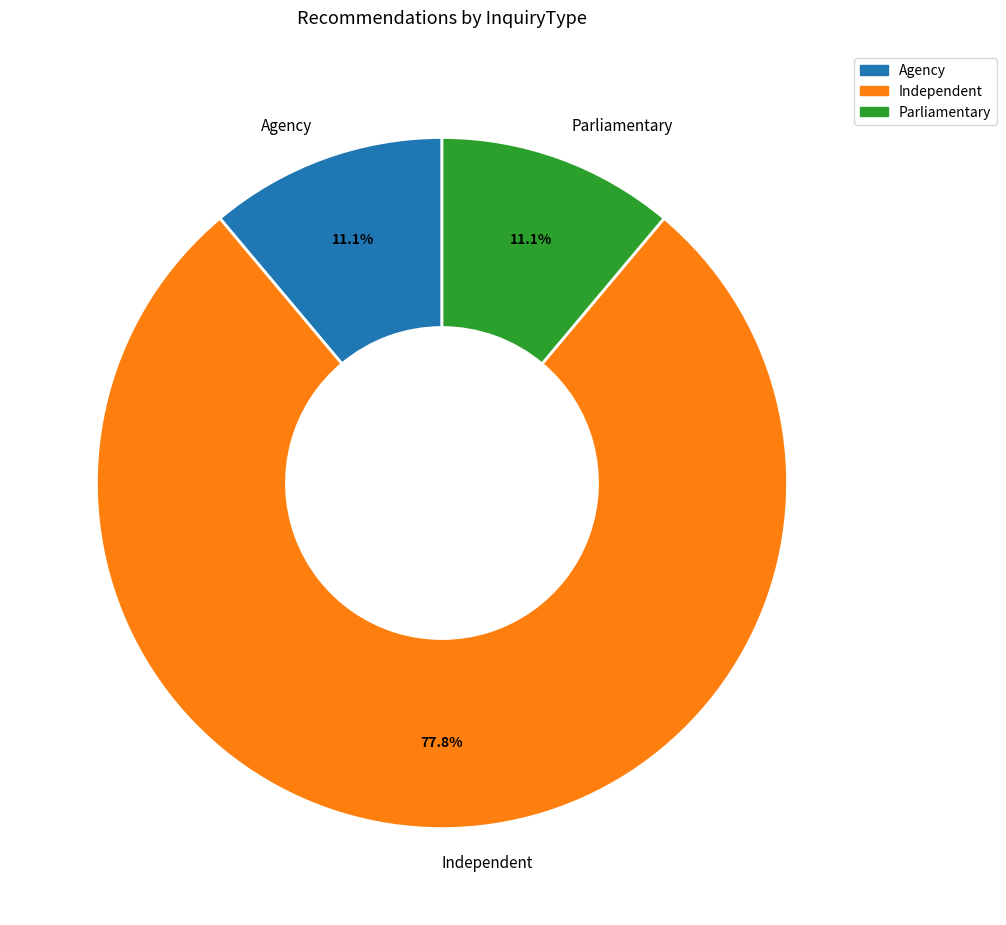

Between Independent and Agency, which is larger?

Independent